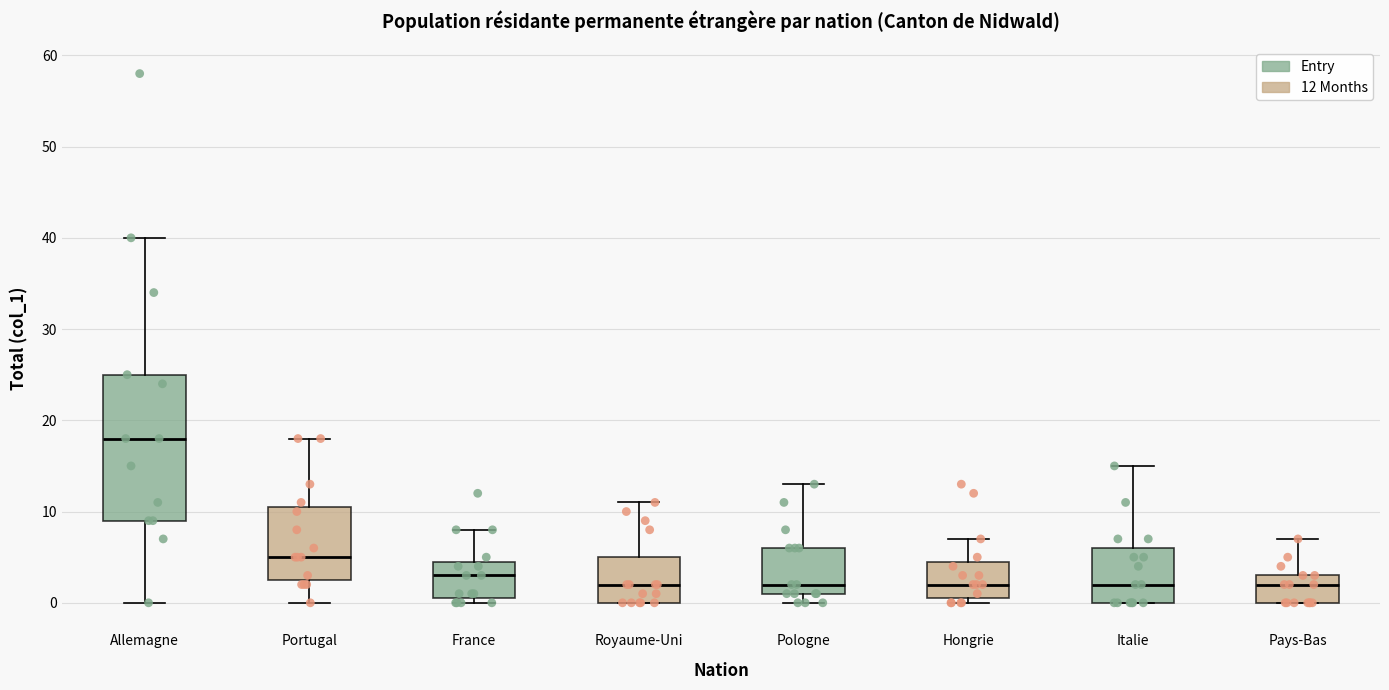

Which box's median line is the highest?

Allemagne